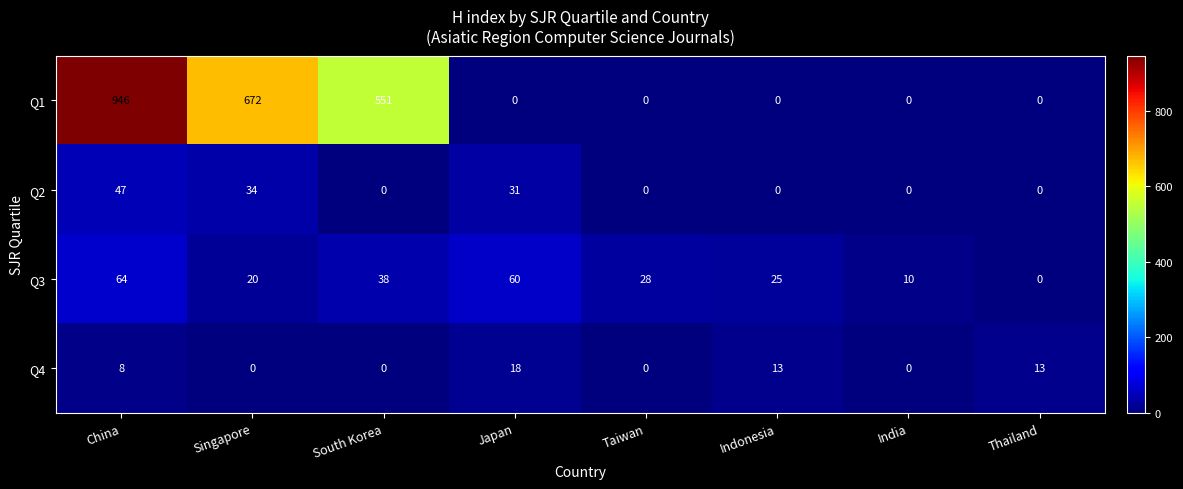

The value of Q3 at India is 18. True or false?

False